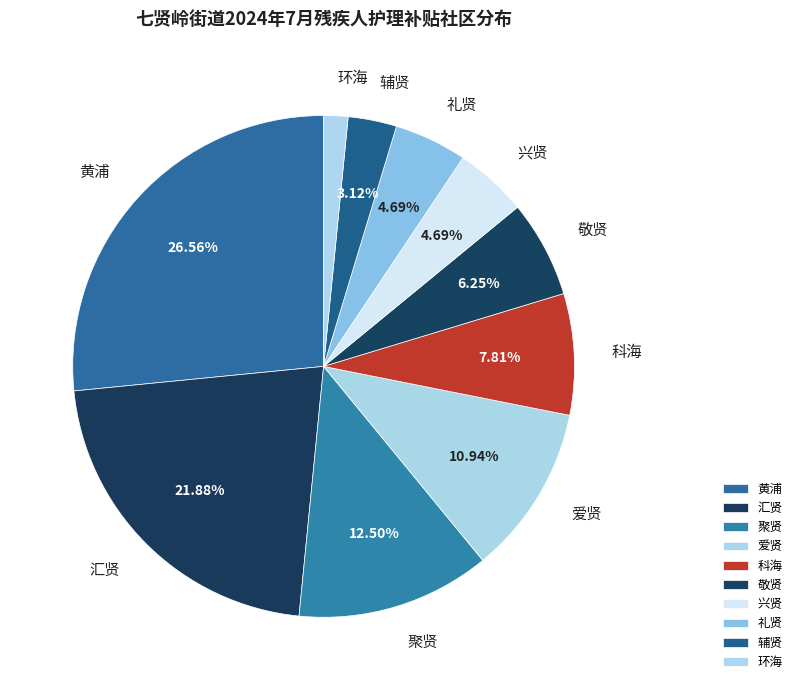

Does any single category account for the majority?

No